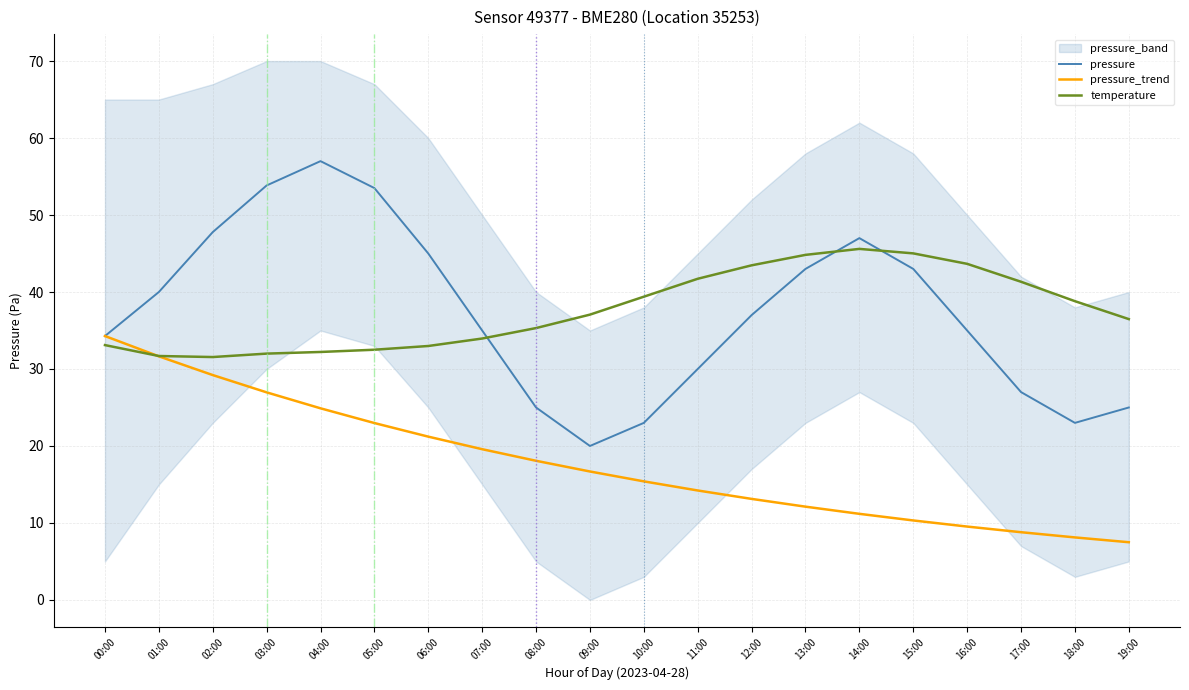

What position from the right is 01:00?

19